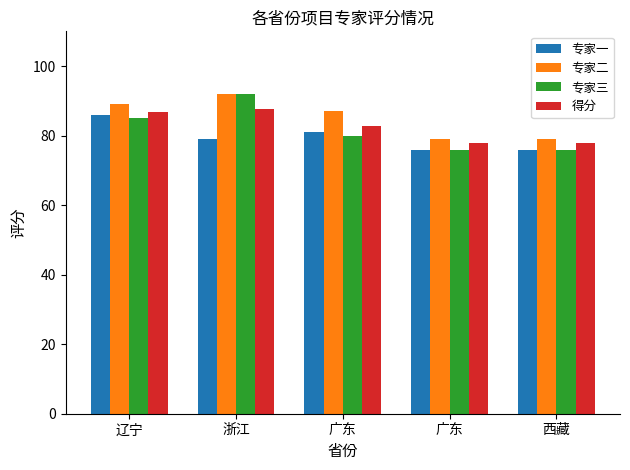

Reading left to right, extract all data points from this chart.

专家一: 86.0	79.0	81.0	76.0	76.0
专家二: 89.0	92.0	87.0	79.0	79.0
专家三: 85.0	92.0	80.0	76.0	76.0
得分: 86.7	87.7	82.7	77.8	77.8